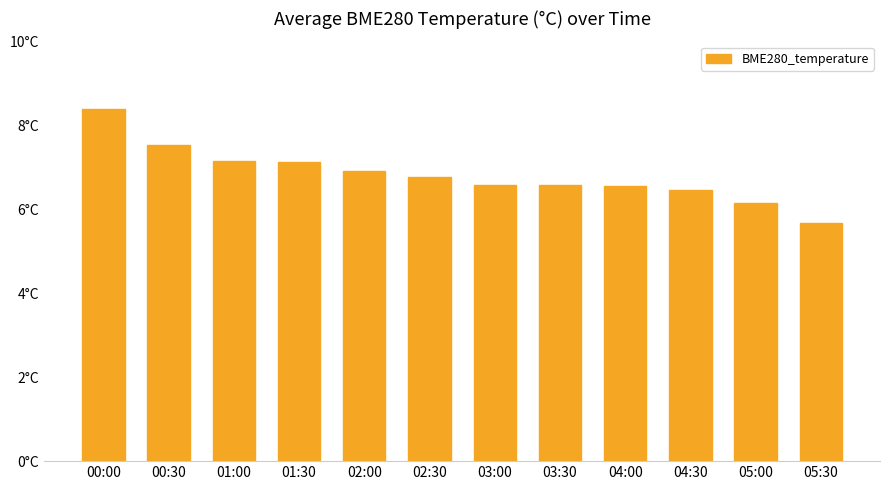

Are the bars horizontal?

No